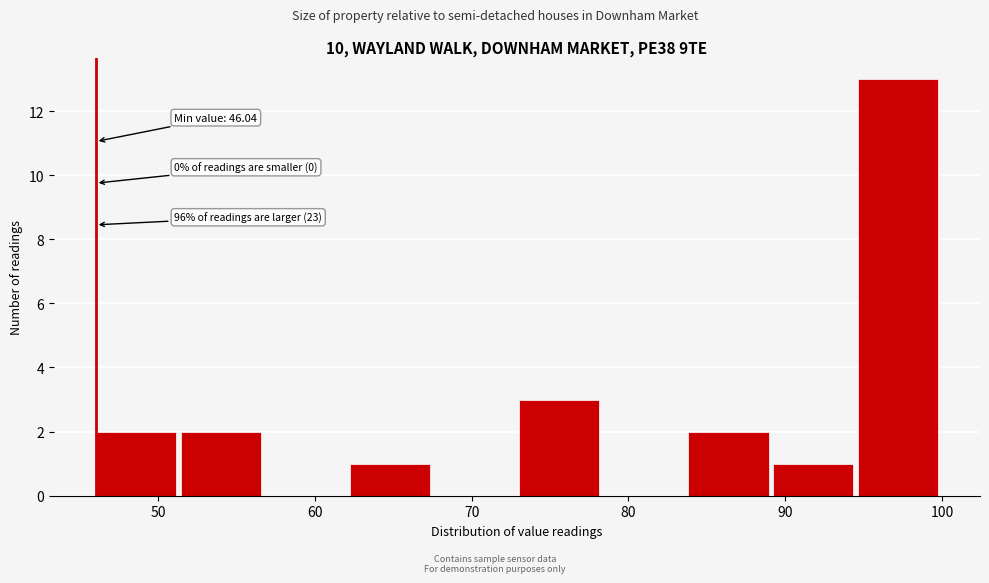

Which range on the x-axis has the tallest bar?

95 to 100